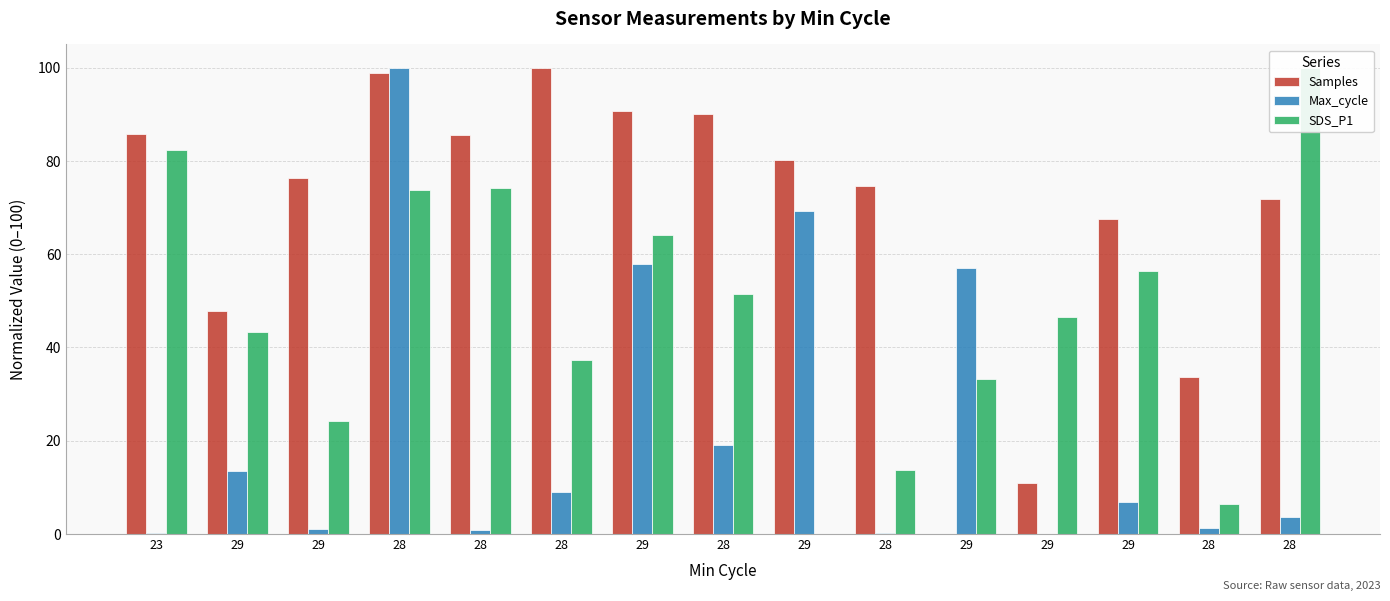

Reading right to left, list all the values displayed in this chart.

Samples: 72.0	33.6	67.5	11.0	0.0	74.7	80.1	90.1	90.7	100.0	85.6	98.9	76.3	47.7	85.7
Max_cycle: 3.7	1.4	6.8	0.0	57.1	0.2	69.3	19.1	57.9	9.1	0.8	100.0	1.1	13.6	0.2
SDS_P1: 100.0	6.3	56.5	46.6	33.3	13.8	0.0	51.4	64.2	37.4	74.2	73.7	24.1	43.3	82.4